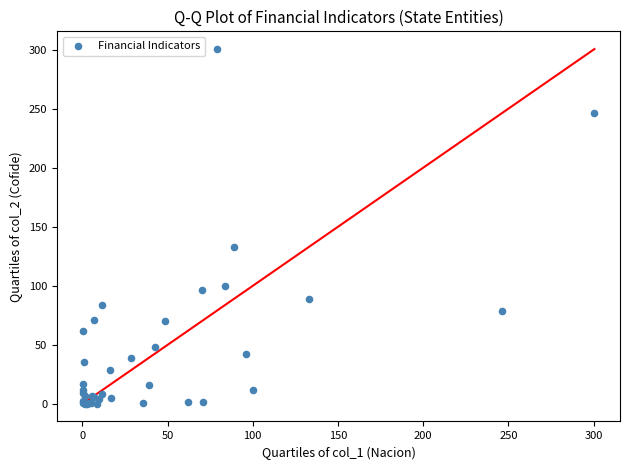

What Y value in the scatter plot is closest to 150?

133.1